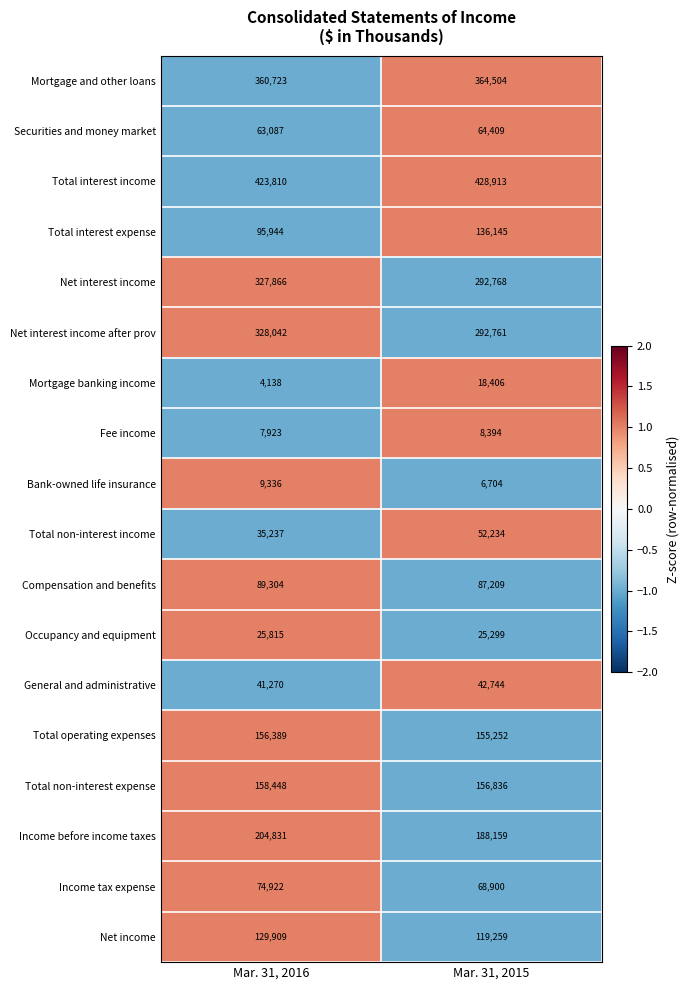

Is it true that Mortgage and other loans equals 637376 at Mar. 31, 2015?

False